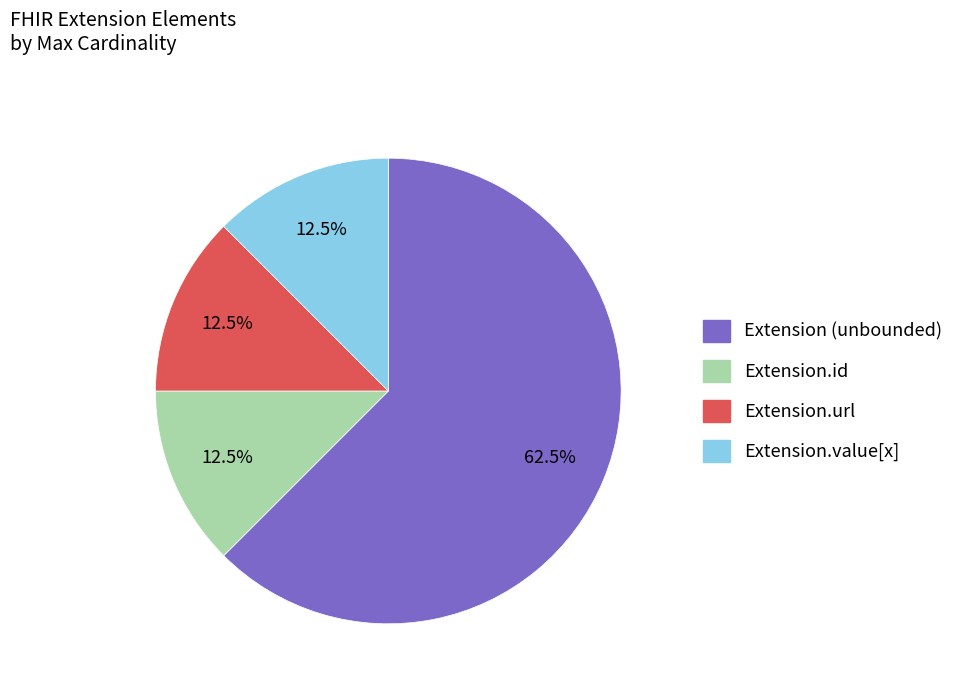

Is there any slice that represents more than half of the pie?

Yes